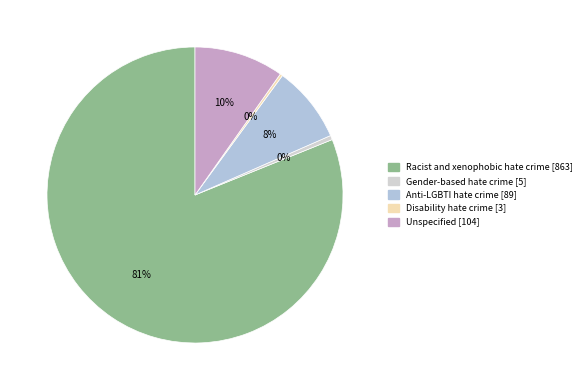

To the nearest percent, what is the difference between the largest and smallest slice percentages?

81%